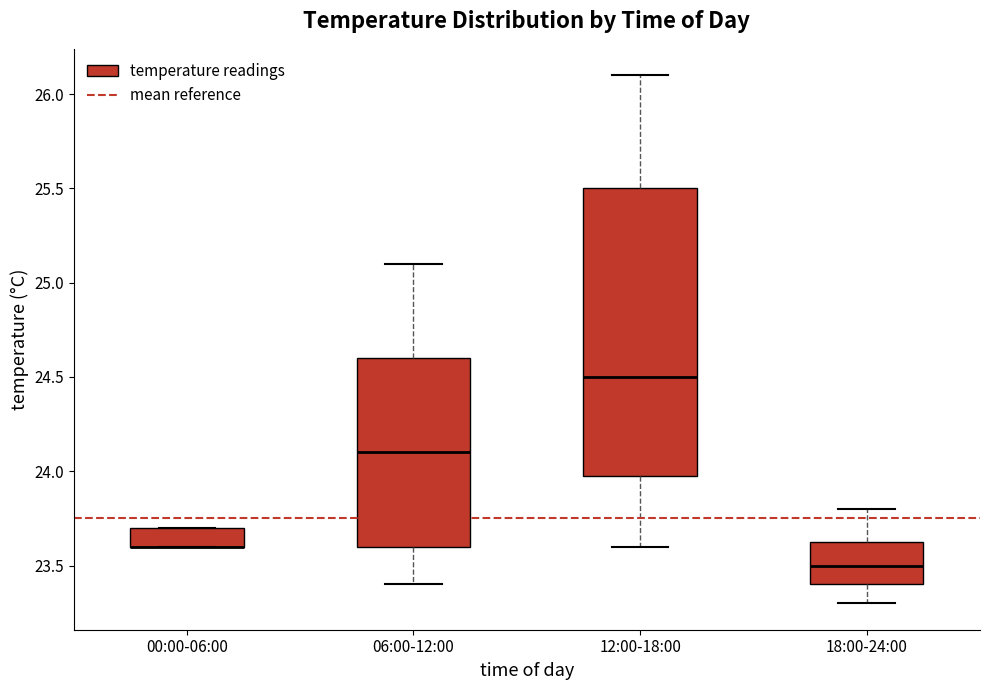

Comparing the boxes themselves (not the whiskers), which one is the tallest?

12:00-18:00